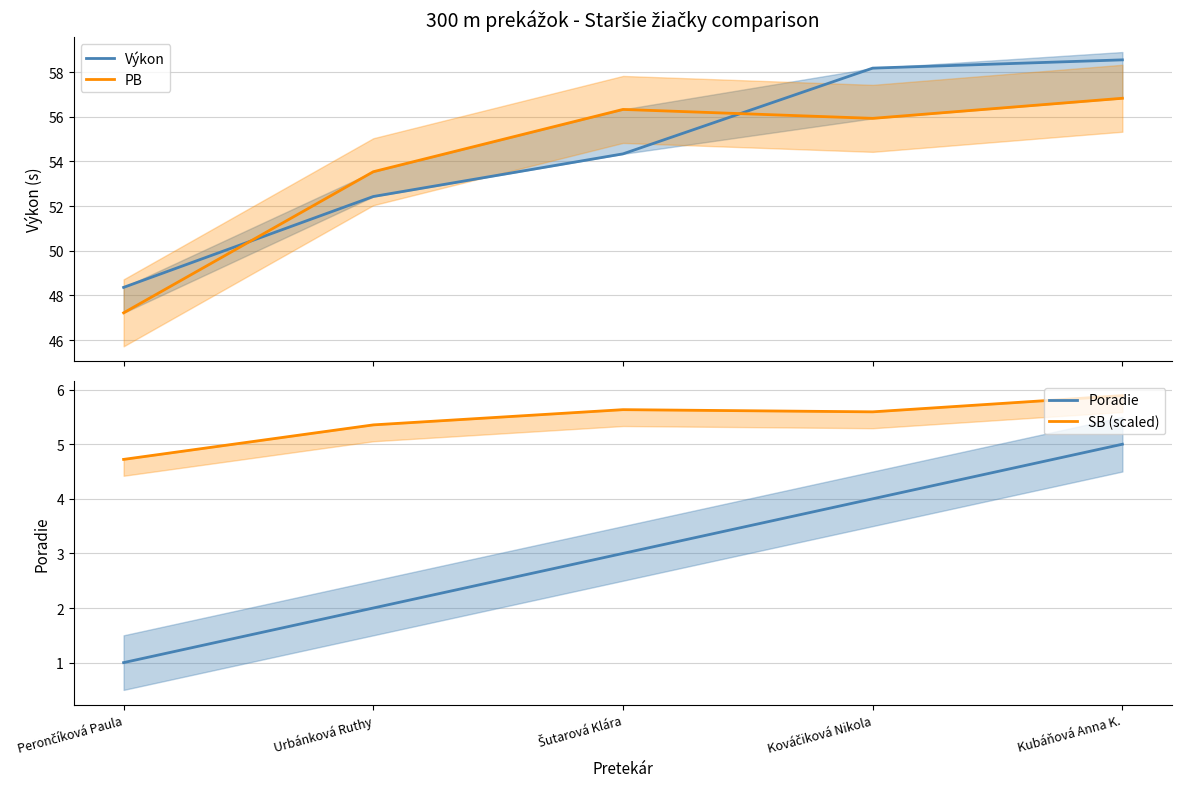

Reading right to left, what are all the values shown in this chart?

Výkon: Kubáňová Anna K.=58.5	Kováčiková Nikola=58.2	Šutarová Klára=54.3	Urbánková Ruthy=52.4	Perončíková Paula=48.4
PB: Kubáňová Anna K.=56.8	Kováčiková Nikola=55.9	Šutarová Klára=56.3	Urbánková Ruthy=53.5	Perončíková Paula=47.2
Poradie: Kubáňová Anna K.=5.0	Kováčiková Nikola=4.0	Šutarová Klára=3.0	Urbánková Ruthy=2.0	Perončíková Paula=1.0
SB (scaled): Kubáňová Anna K.=5.9	Kováčiková Nikola=5.6	Šutarová Klára=5.6	Urbánková Ruthy=5.4	Perončíková Paula=4.7